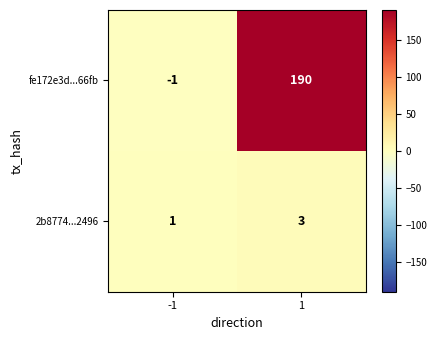

Reading left to right, what are all the values shown in this chart?

fe172e3d...66fb: -1	190
2b8774...2496: 1	3